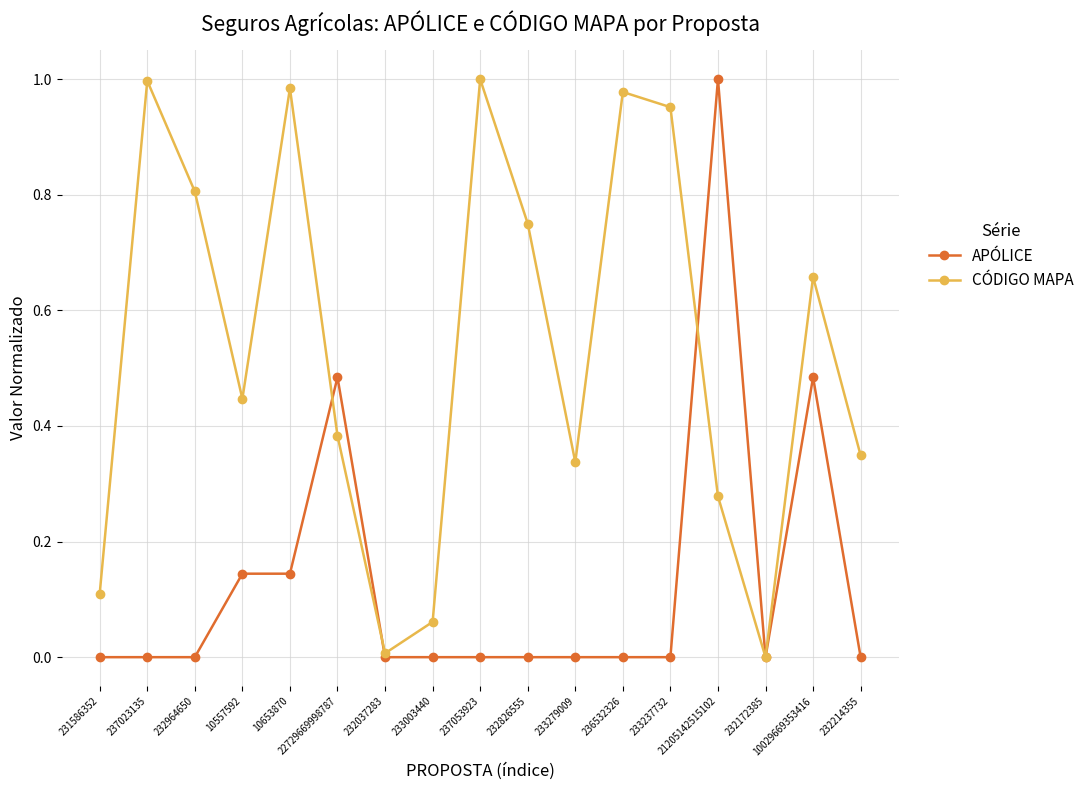

Rank the series by their average value, from lowest to highest.

APÓLICE, CÓDIGO MAPA